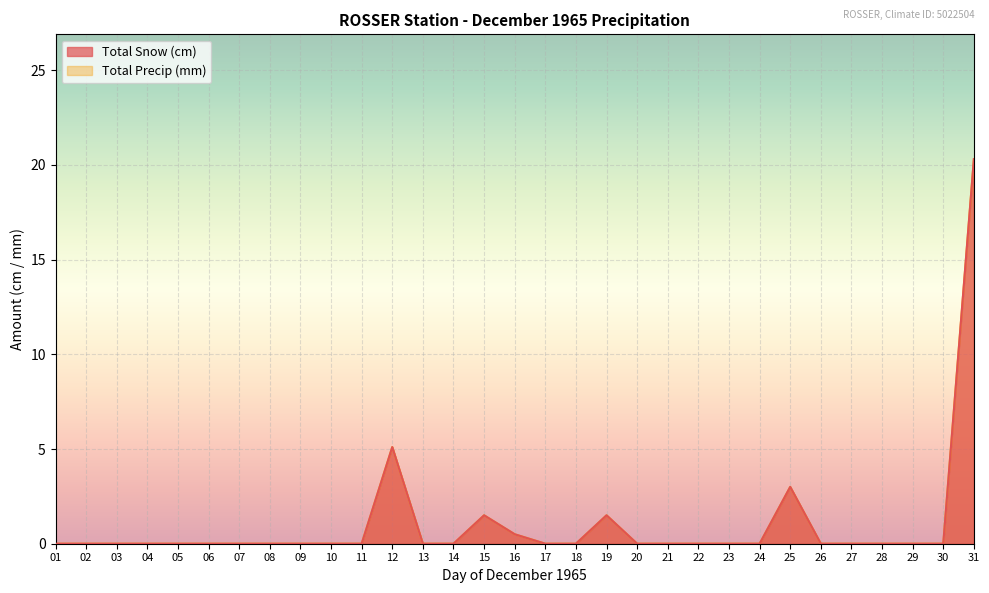

True or false: Total Precip (mm) and Total Snow (cm) intersect in this chart.

False